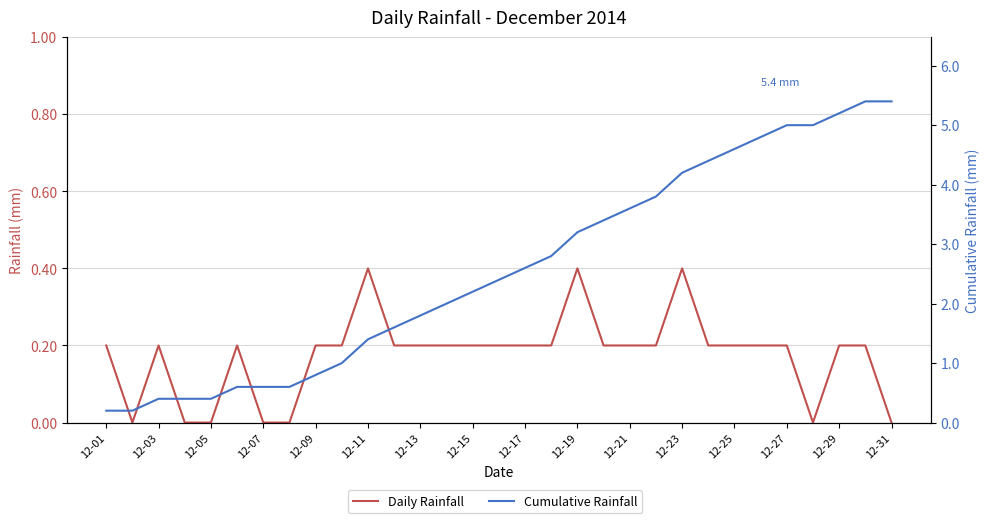

What is the greatest value displayed?

5.4